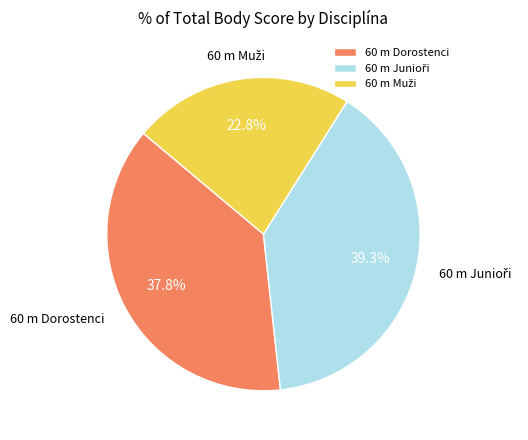

How many slices are in this pie chart?

3